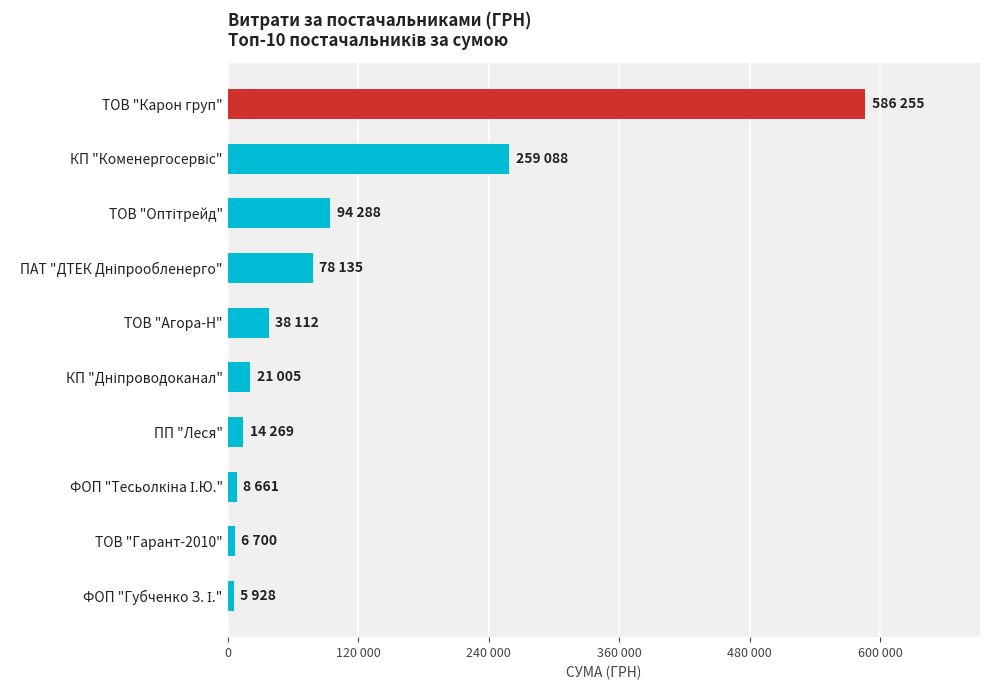

Are the bars horizontal?

Yes